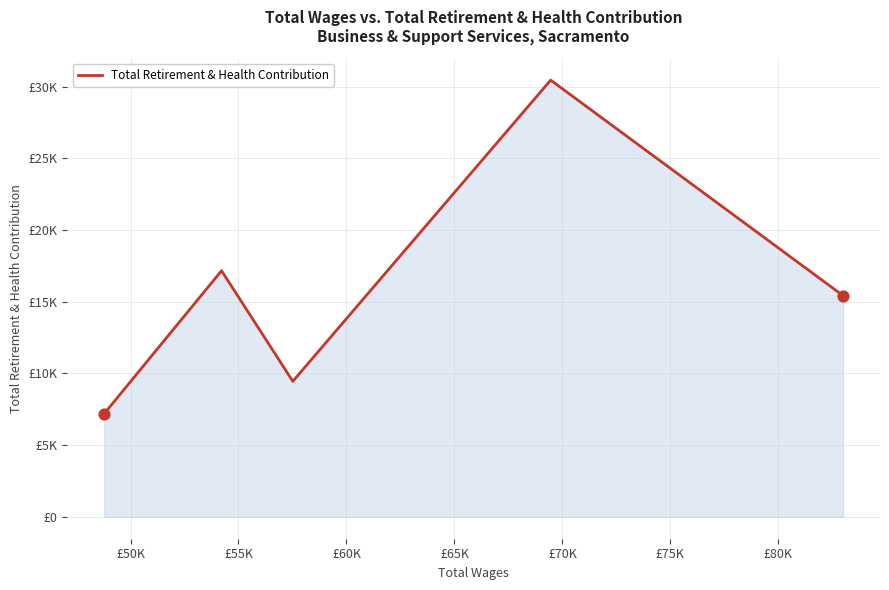

Does the chart have visible grid lines?

Yes